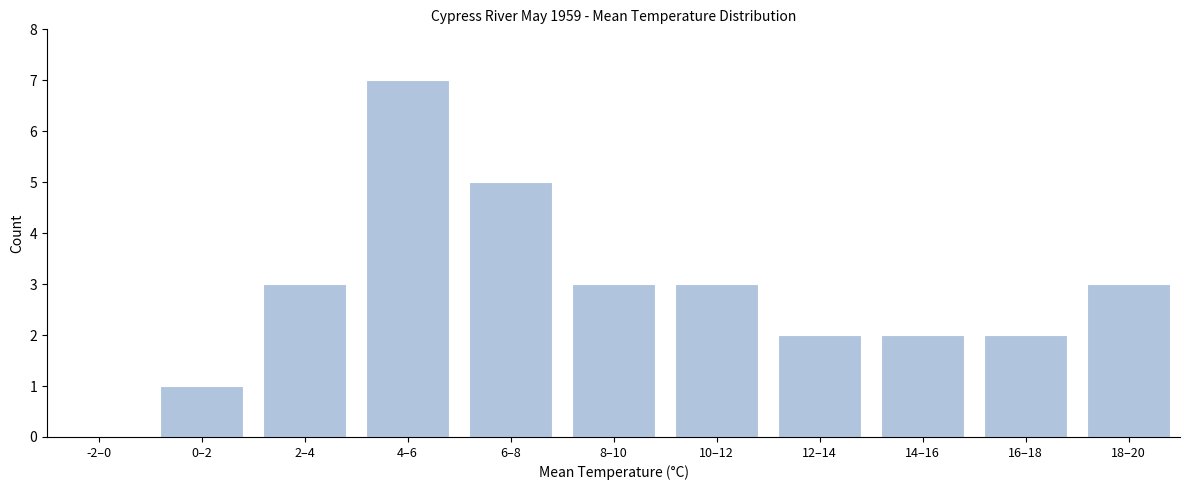

Reading left to right, extract all data points from this chart.

-2–0=0	0–2=1	2–4=3	4–6=7	6–8=5	8–10=3	10–12=3	12–14=2	14–16=2	16–18=2	18–20=3